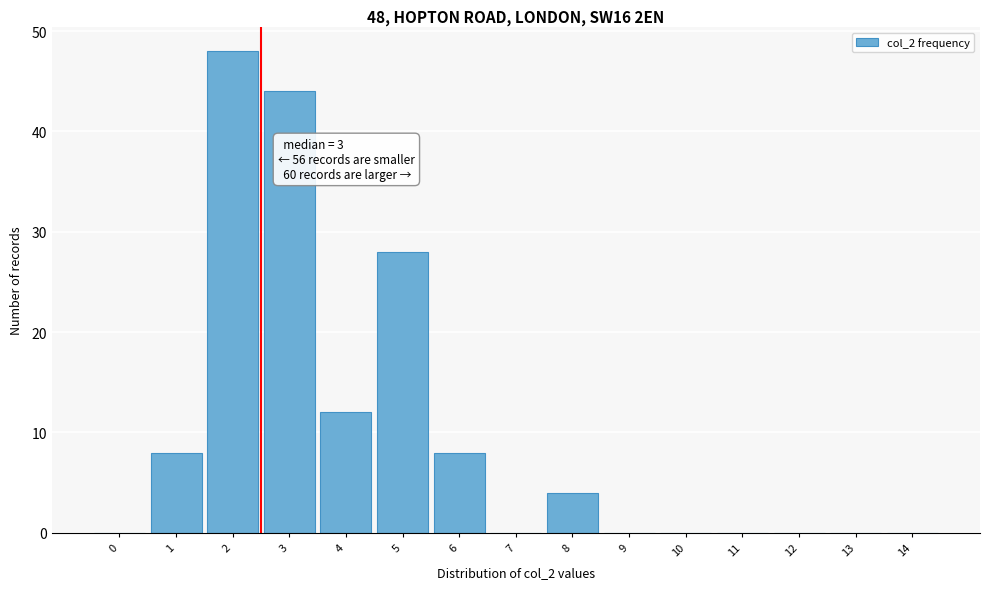

Reading right to left, list all the values displayed in this chart.

14=0	13=0	12=0	11=0	10=0	9=0	8=4	7=0	6=8	5=28	4=12	3=44	2=48	1=8	0=0